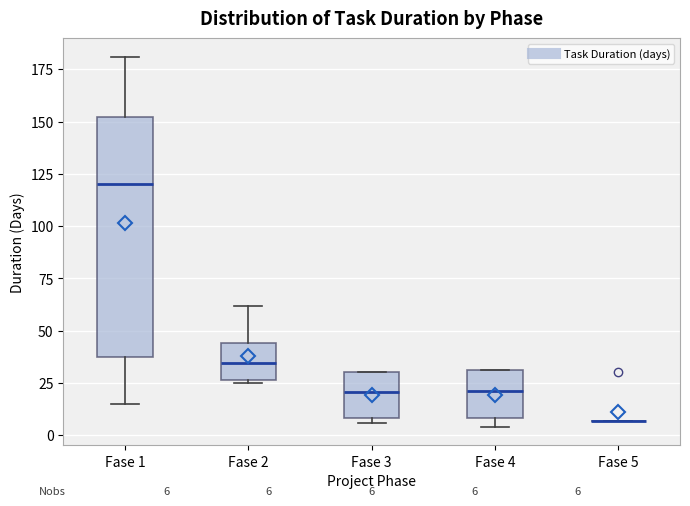

Which box is the tallest, from its lower edge to its upper edge?

Fase 1